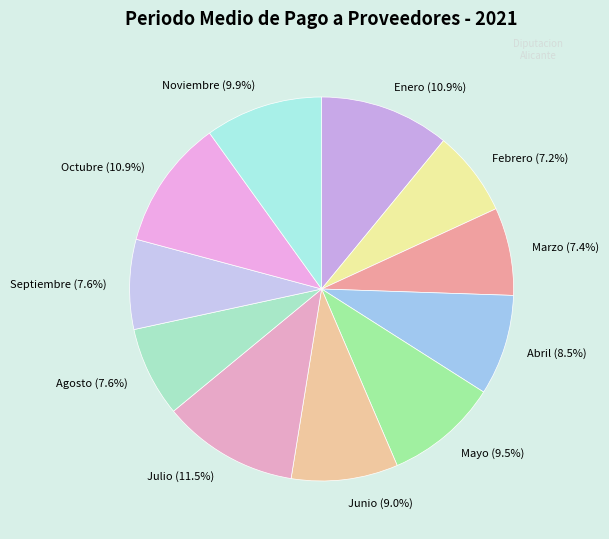

Approximately how many times larger is the value at Febrero compared to Julio?

0.6